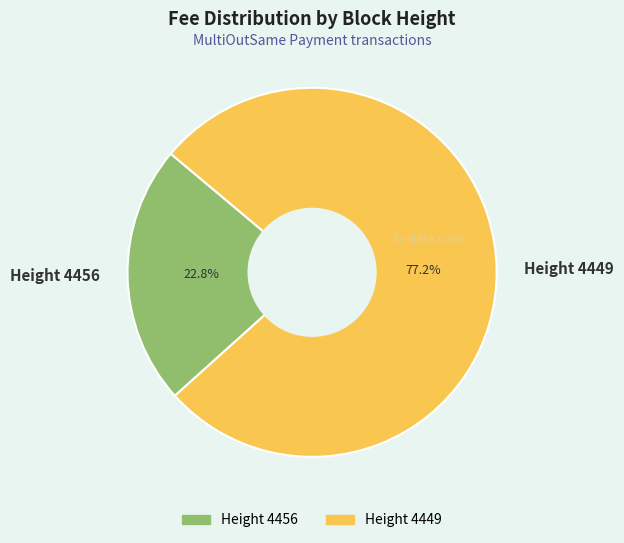

Between Height 4449 and Height 4456, which is larger?

Height 4449